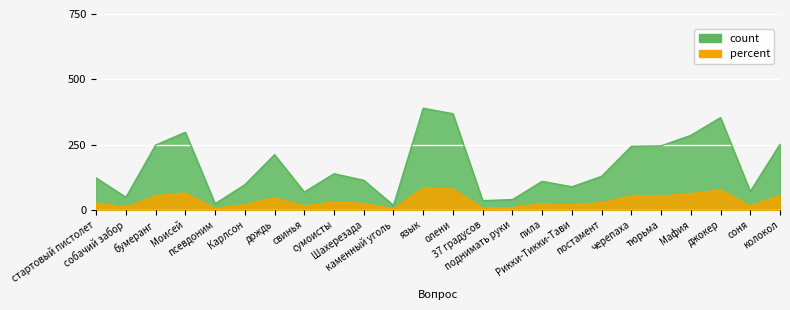

What is the value of the ВСЕ point at the 14th from the left?

35.0